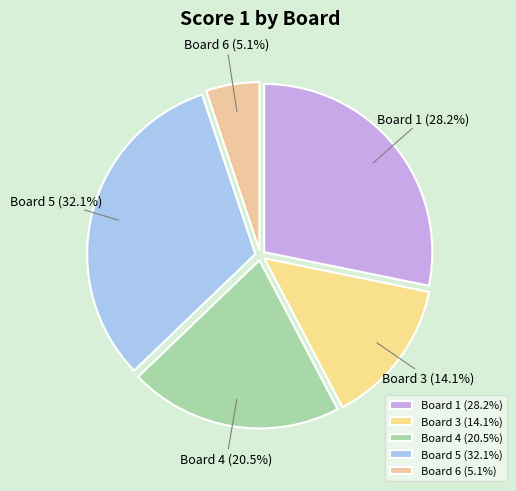

How many segments does this pie chart have?

5